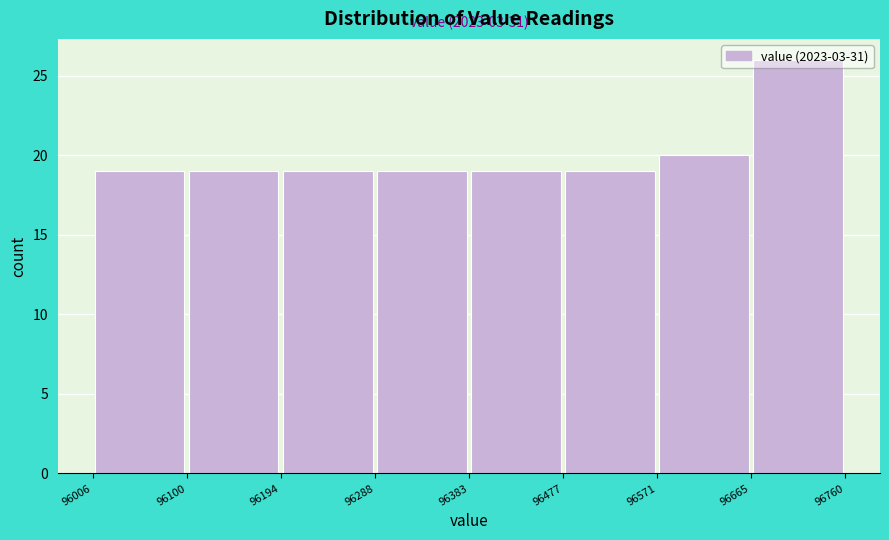

Over which range of the x-axis is the bar tallest?

96665 to 96760